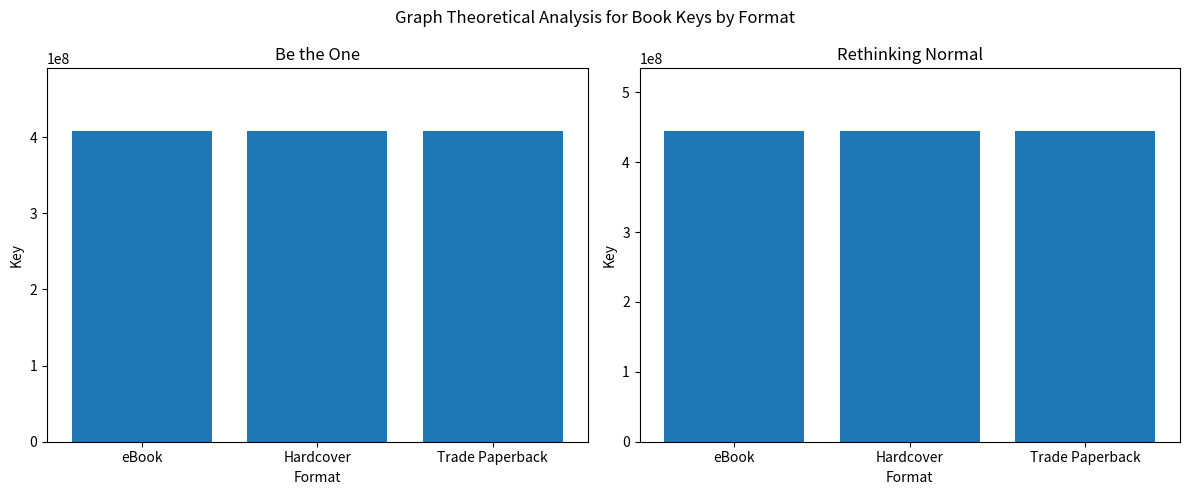

What is the difference between the highest and lowest values at eBook?

36677585